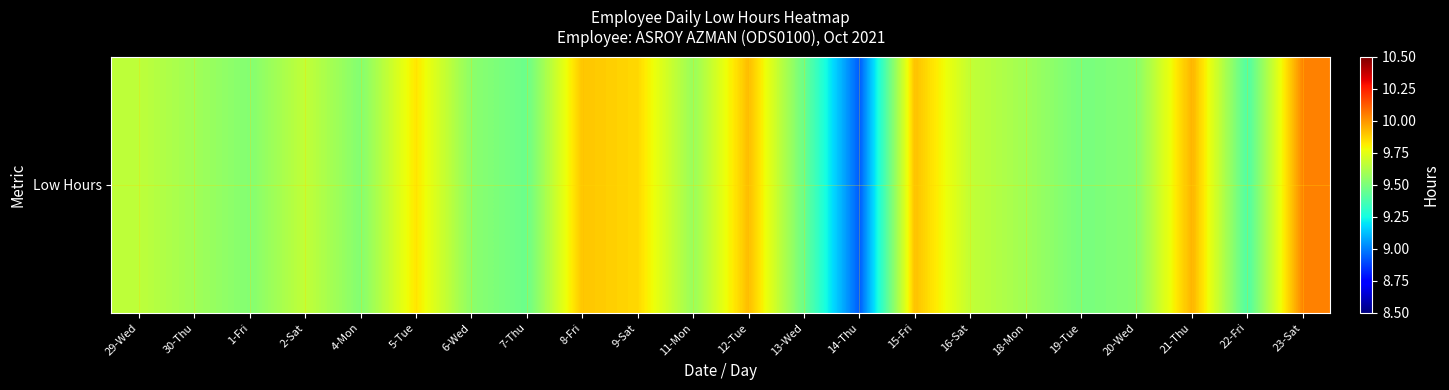

At which label does the data first exceed 9?

29-Wed